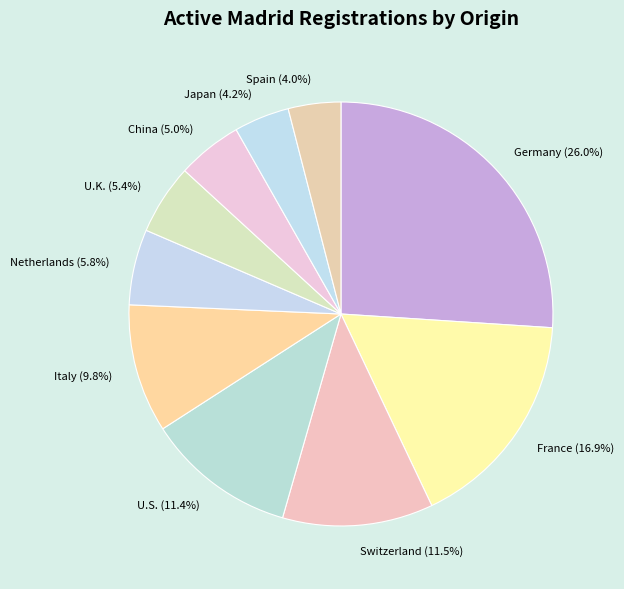

To the nearest percent, what is the average slice percentage?

10%